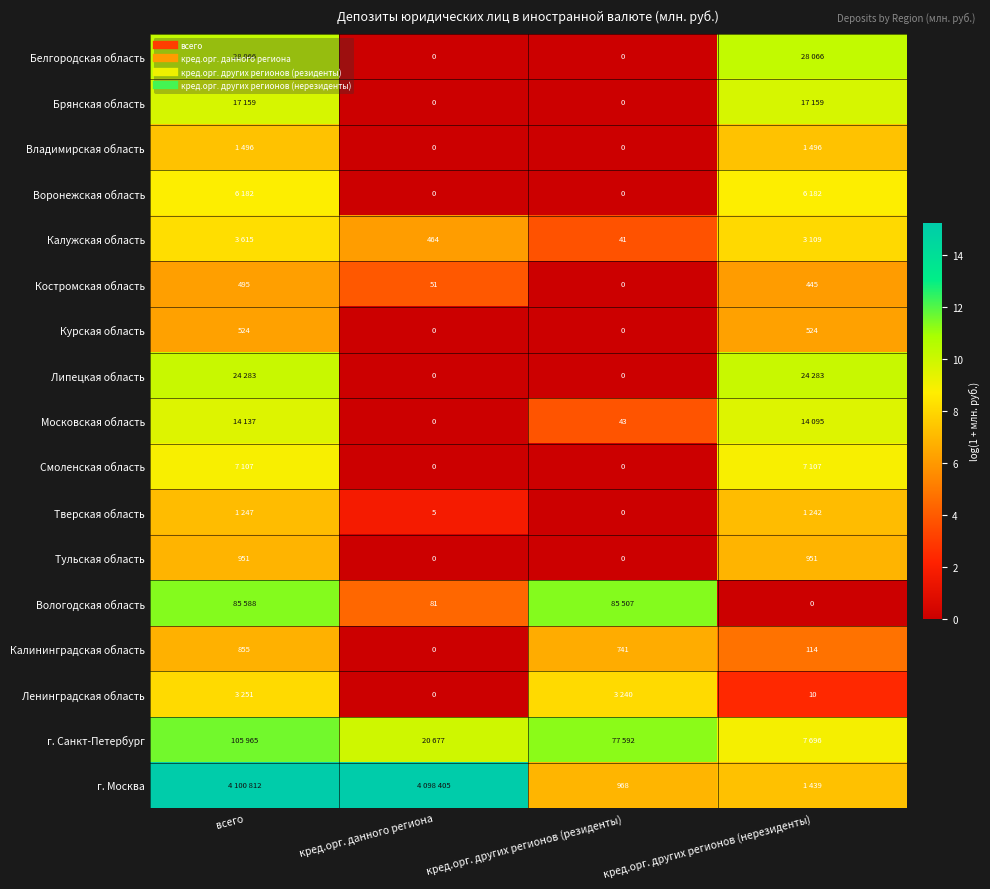

How many distinct data groups are displayed?

17